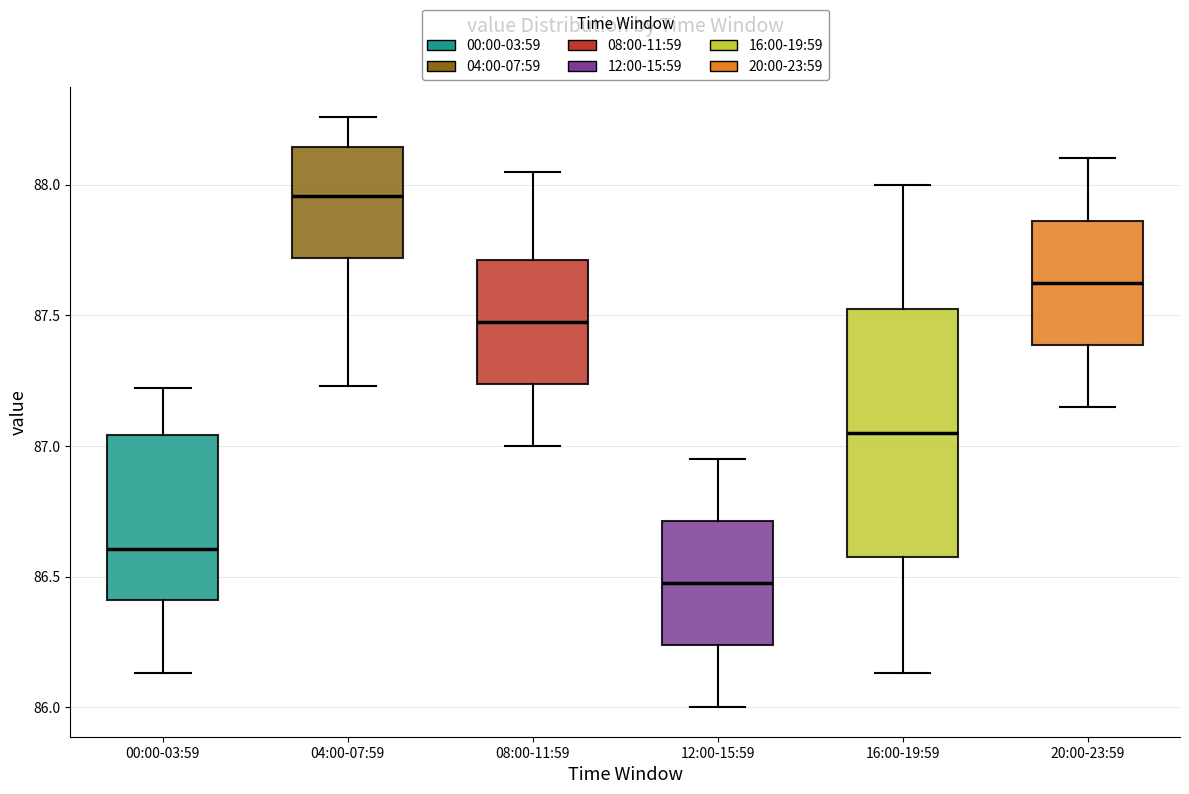

Reading left to right, transcribe this box plot: for each box, give where its median line is, the range the box spans, and where its two whiskers end, as read against the y-axis. The values are not printed on the chart, so give them approximately, as read against the axis.

00:00-03:59: median 86.60, box 86.40 to 87.05, whiskers 86.15 to 87.20
04:00-07:59: median 87.95, box 87.70 to 88.15, whiskers 87.25 to 88.25
08:00-11:59: median 87.50, box 87.25 to 87.70, whiskers 87.00 to 88.05
12:00-15:59: median 86.50, box 86.25 to 86.70, whiskers 86.00 to 86.95
16:00-19:59: median 87.05, box 86.60 to 87.55, whiskers 86.15 to 88.00
20:00-23:59: median 87.65, box 87.40 to 87.85, whiskers 87.15 to 88.10